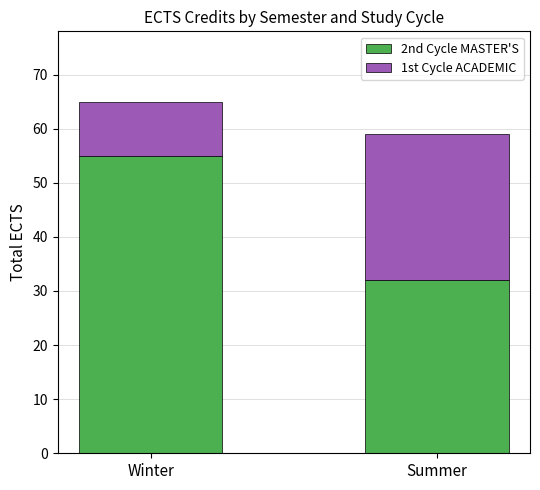

At which category is the sum across all series the highest?

Winter